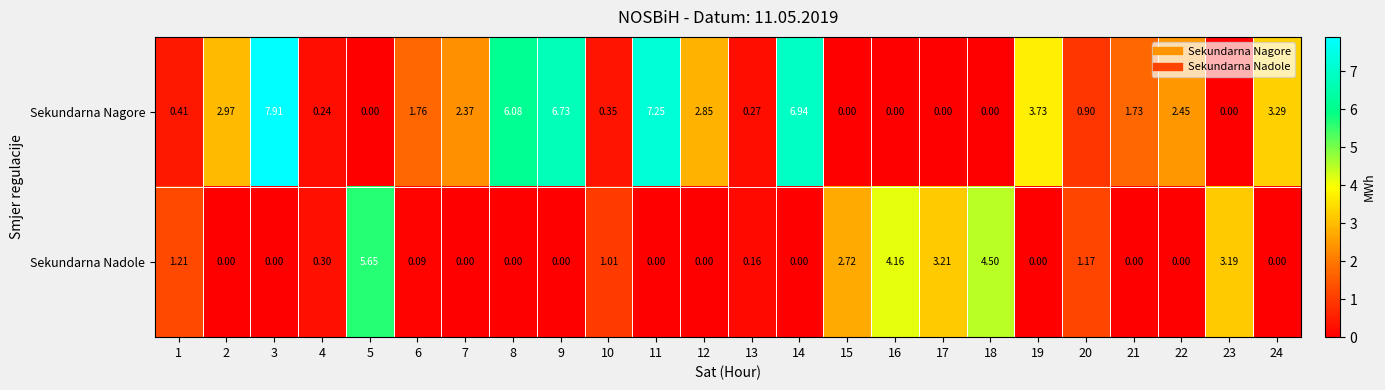

Which series has the largest range (max minus min)?

Sekundarna Nagore